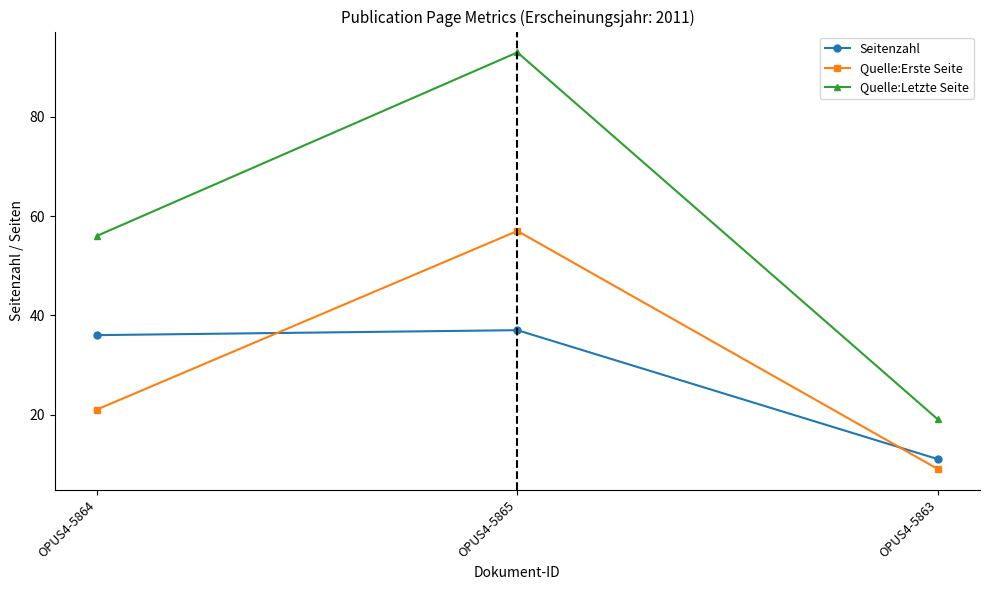

The value of Quelle:Letzte Seite at OPUS4-5863 is 19. True or false?

True